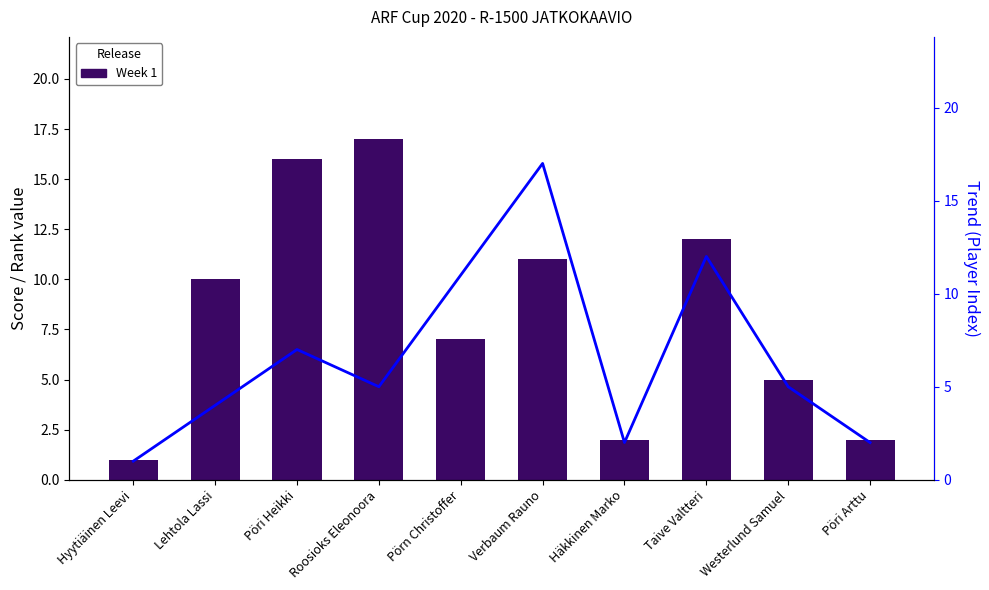

At Lehtola Lassi, list the series in order from largest to smallest.

Week 1, Trend line